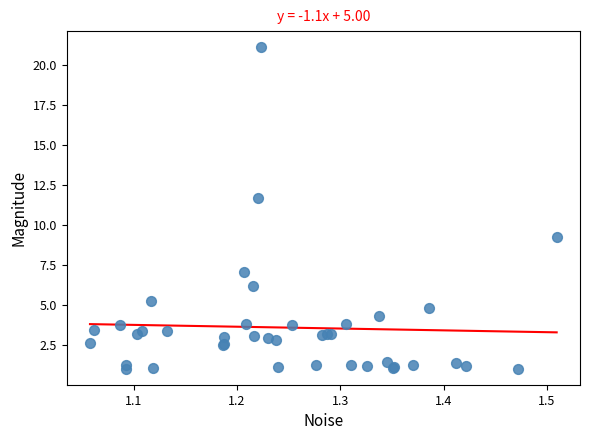

What Y value in the scatter plot is closest to 11?

11.7